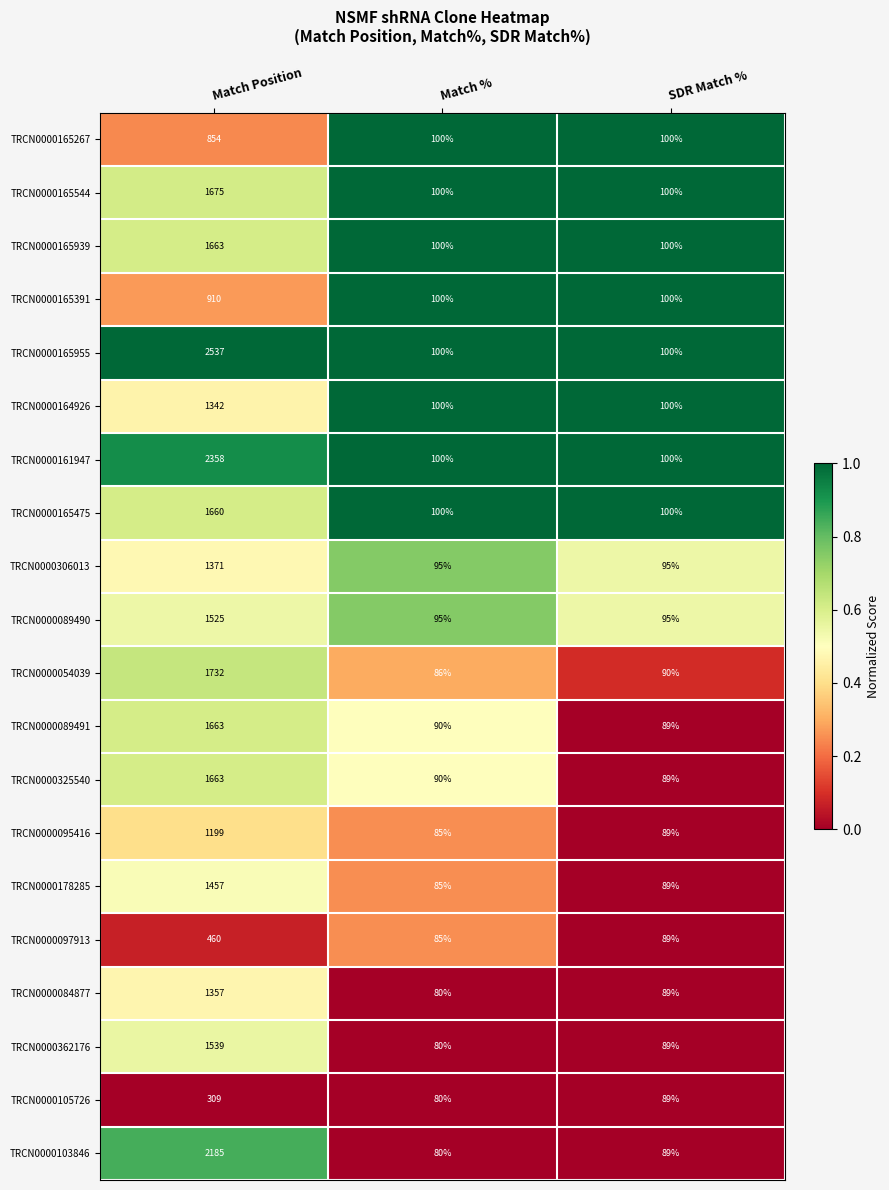

What is the difference between the TRCN0000165391 values at Match % and Match Position?

810